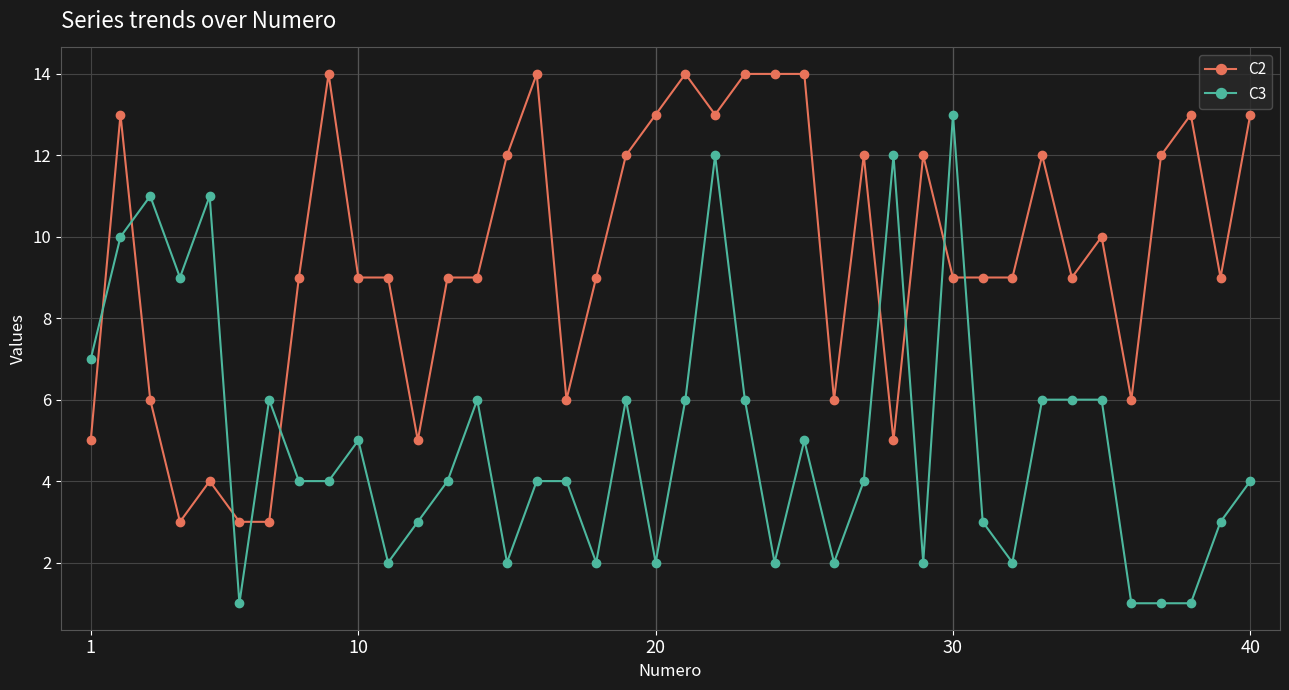

Which series has the widest spread of values?

C3